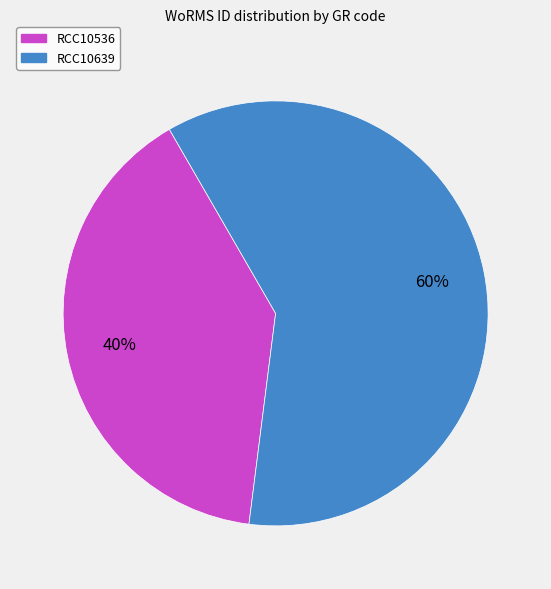

To the nearest percent, what is the combined percentage of RCC10639 and RCC10536?

100%